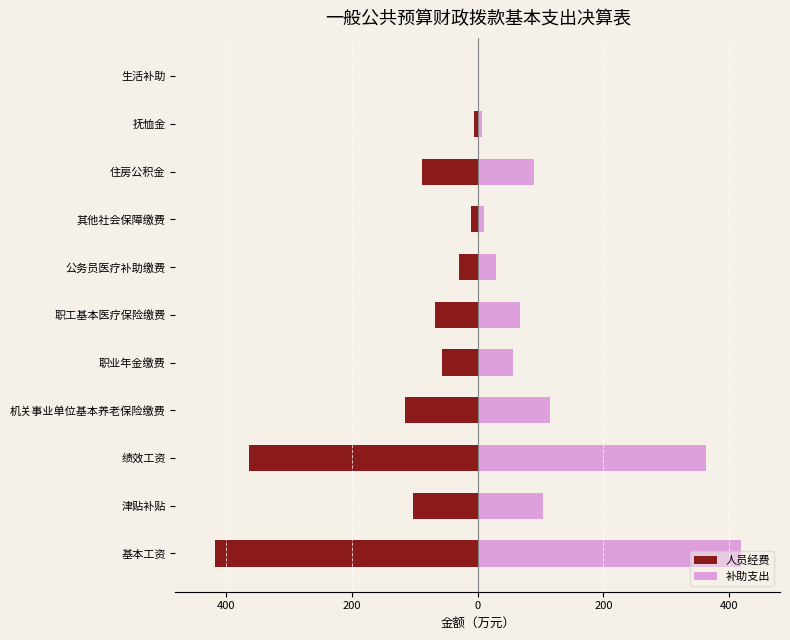

The value of 人员经费 at 绩效工资 is -532.8. True or false?

False